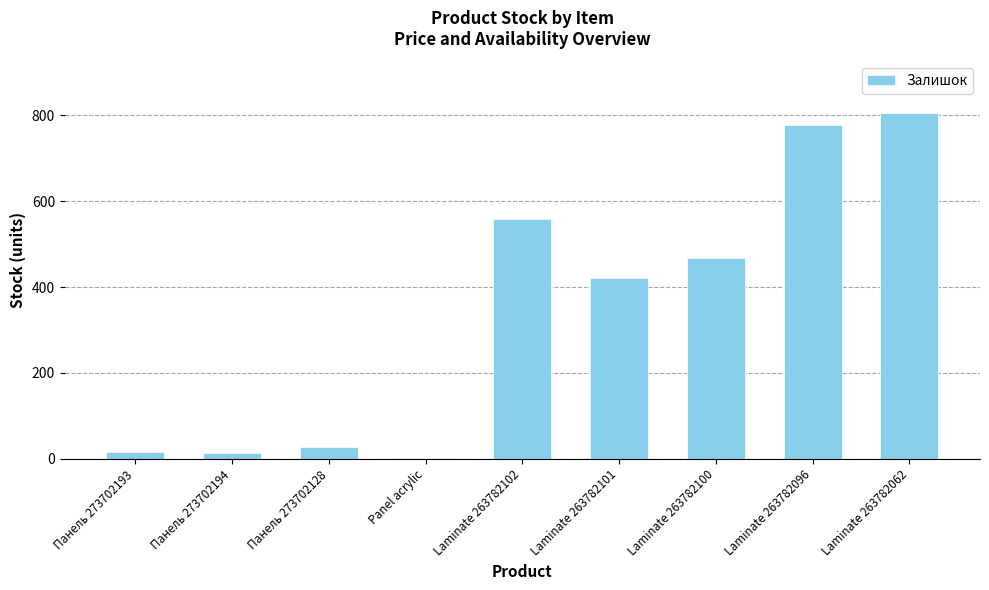

Where is the data nearest to the value 403?

Laminate 263782101